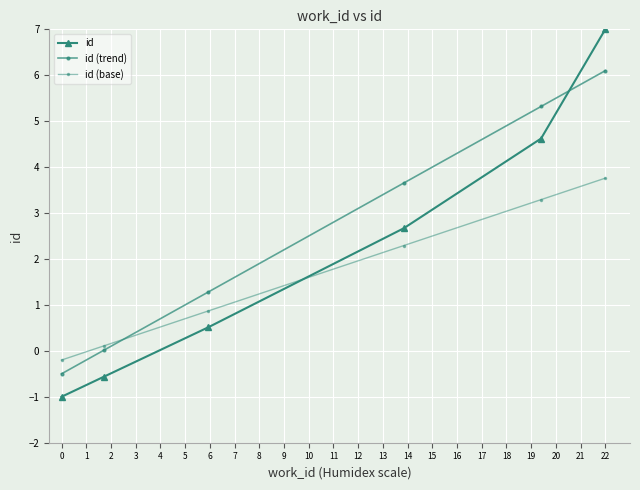

Which series has the largest total across all categories?

id (trend)